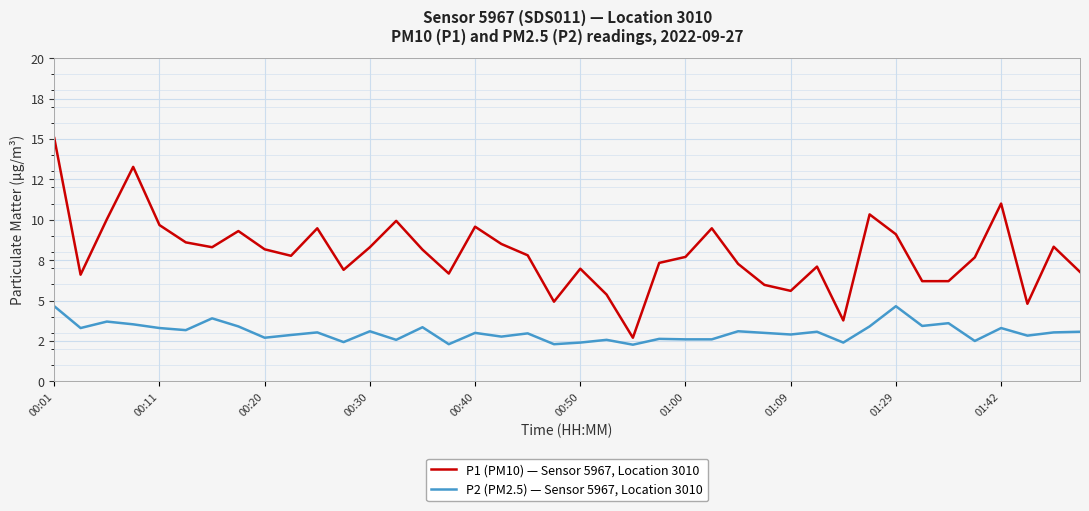

What are all the series names shown in the legend?

P1 (PM10) — Sensor 5967, Location 3010, P2 (PM2.5) — Sensor 5967, Location 3010